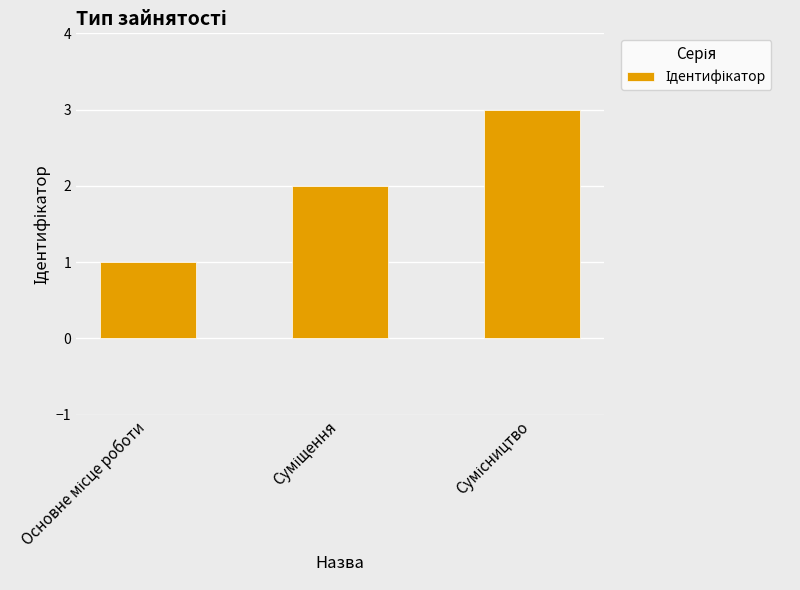

What is the average value?

2